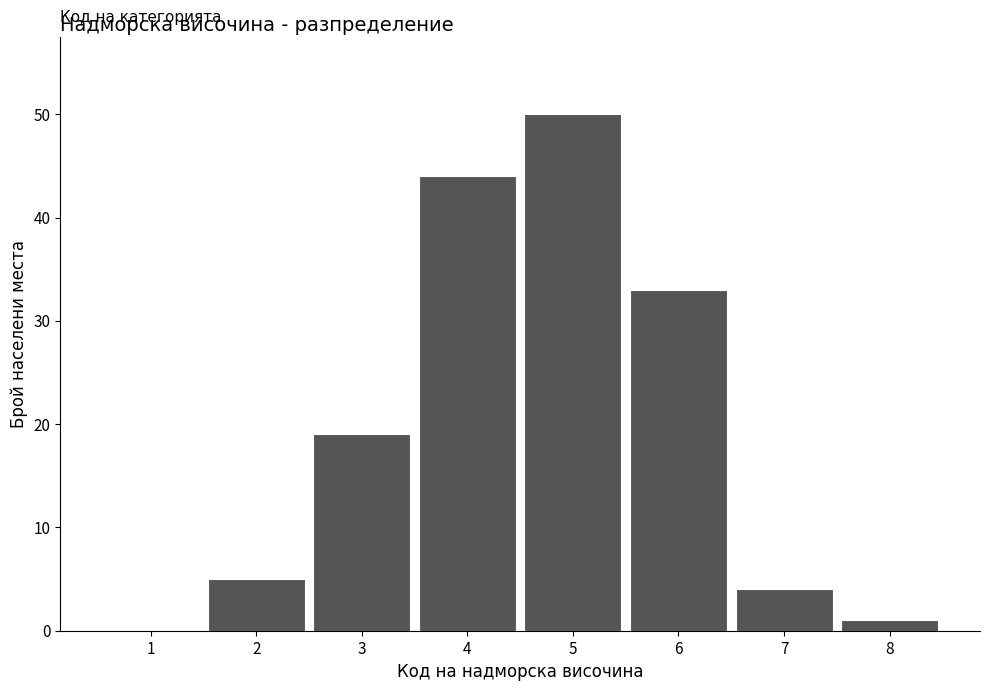

Over which range of the x-axis is the bar tallest?

4.5 to 5.5